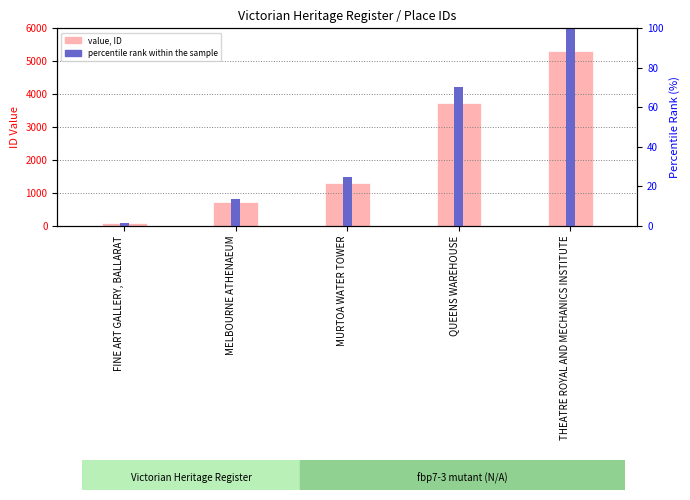

What position from the left is THEATRE ROYAL AND MECHANICS INSTITUTE?

5